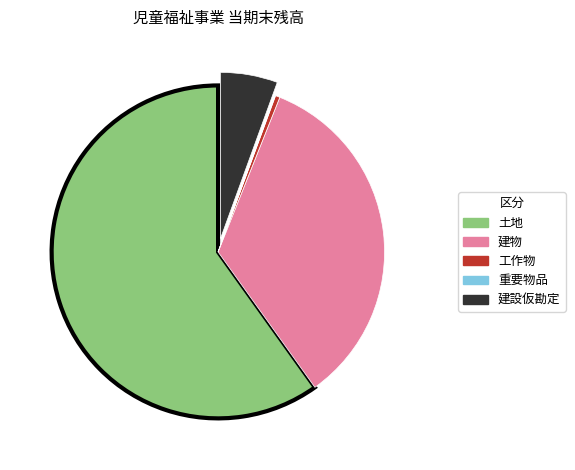

Between 建設仮勘定 and 土地, which is larger?

土地